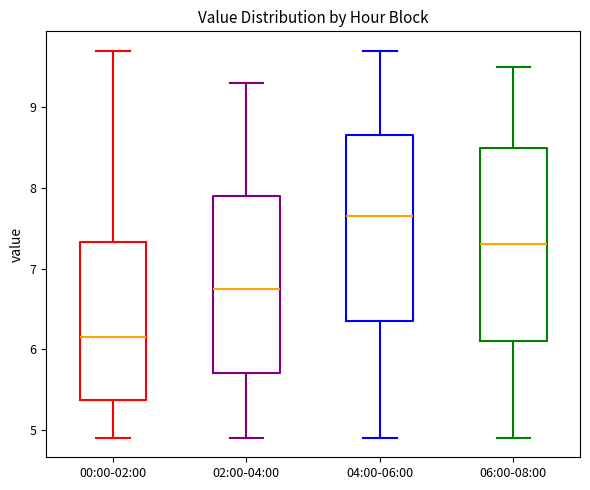

Reading left to right, read every box against the y-axis: the position of its median line, the range the box covers, and the ends of its whiskers. The values are not printed on the chart, so give them approximately, as read against the axis.

00:00-02:00: median 6.2, box 5.4 to 7.3, whiskers 4.9 to 9.7
02:00-04:00: median 6.8, box 5.7 to 7.9, whiskers 4.9 to 9.3
04:00-06:00: median 7.7, box 6.4 to 8.7, whiskers 4.9 to 9.7
06:00-08:00: median 7.3, box 6.1 to 8.5, whiskers 4.9 to 9.5